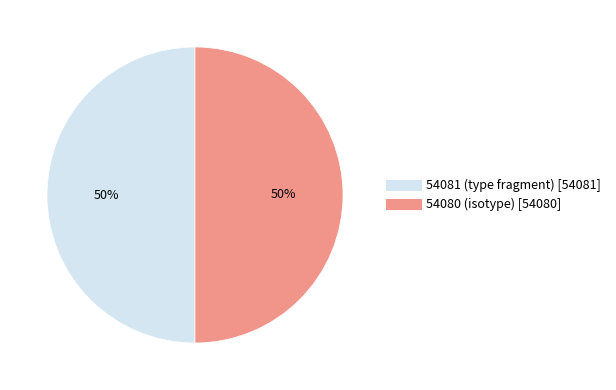

To the nearest percent, what is the average slice percentage?

50%